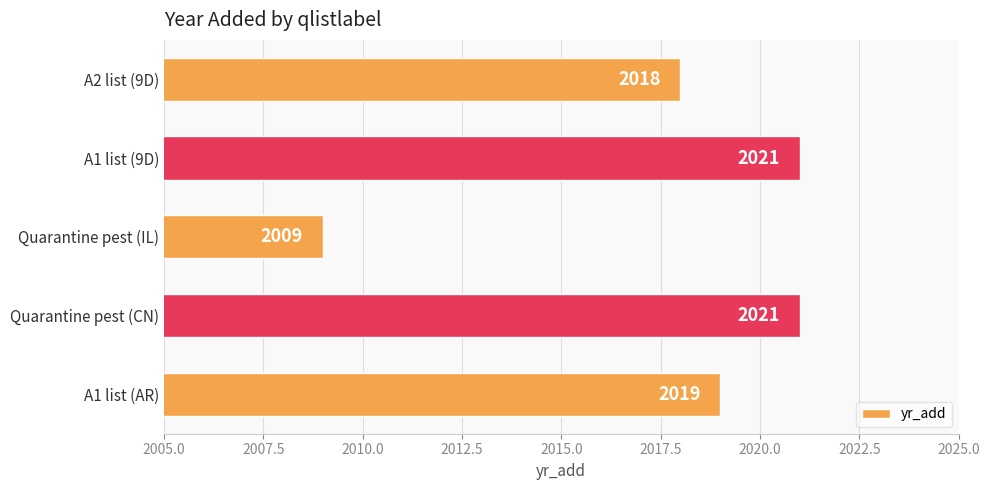

Count the number of categories in the chart.

5